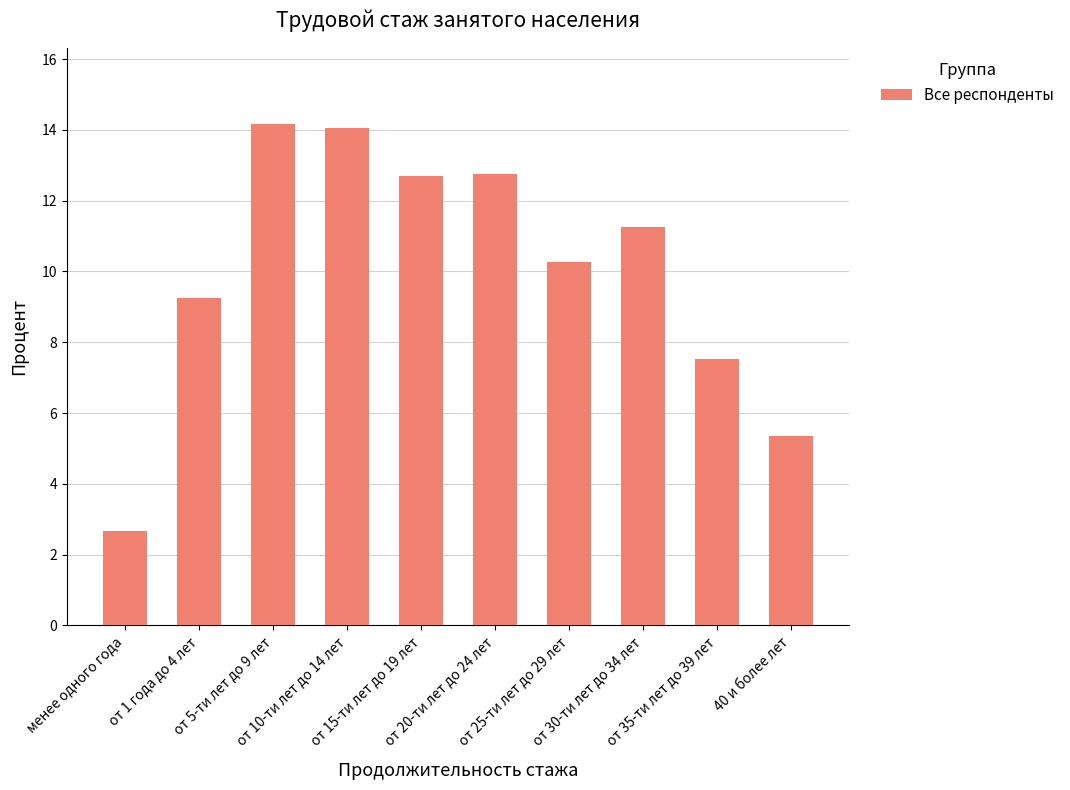

How many series are shown in this chart?

1